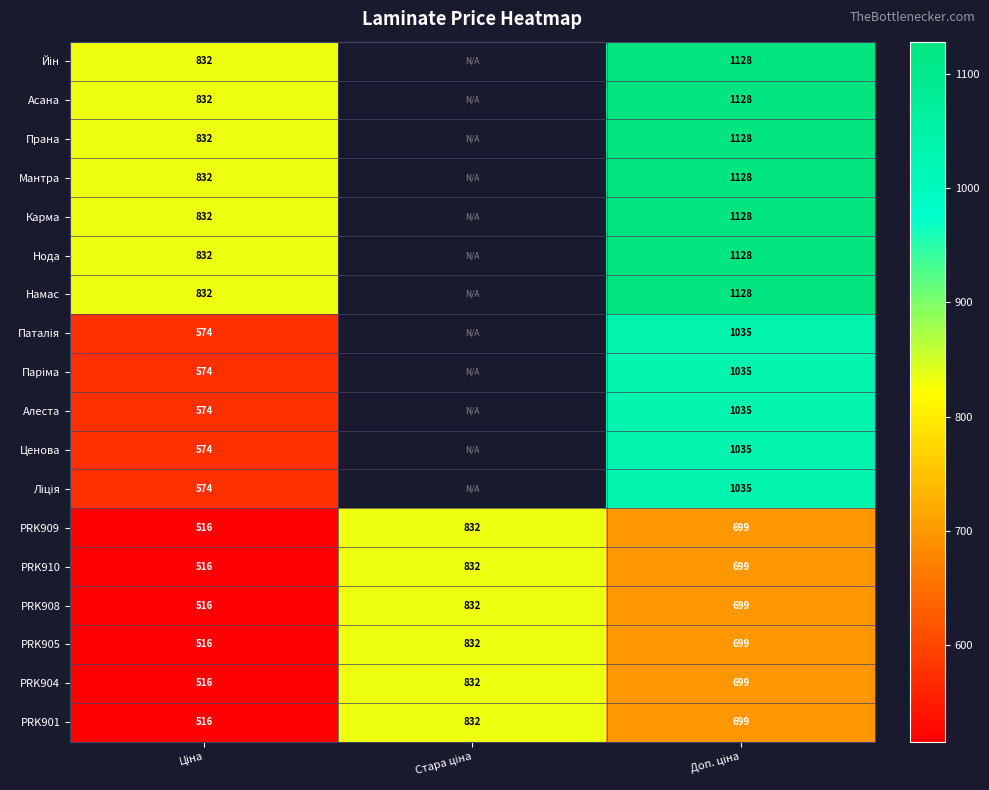

List the labels in order of PRK904 value, smallest first.

Ціна, Доп. ціна, Стара ціна